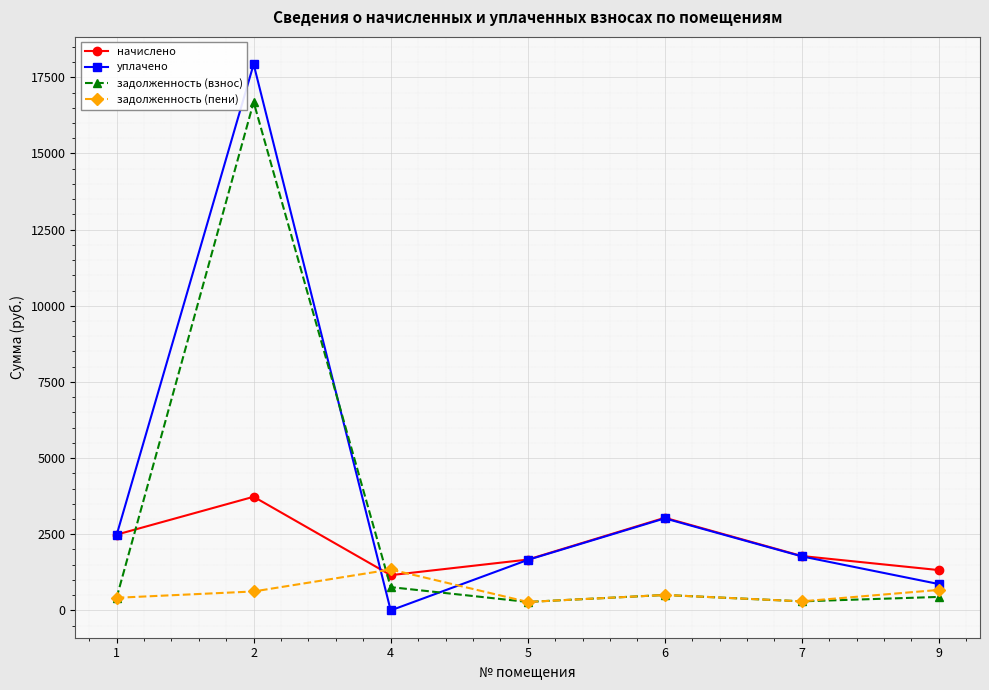

What are all the series names shown in the legend?

начислено, уплачено, задолженность (взнос), задолженность (пени)